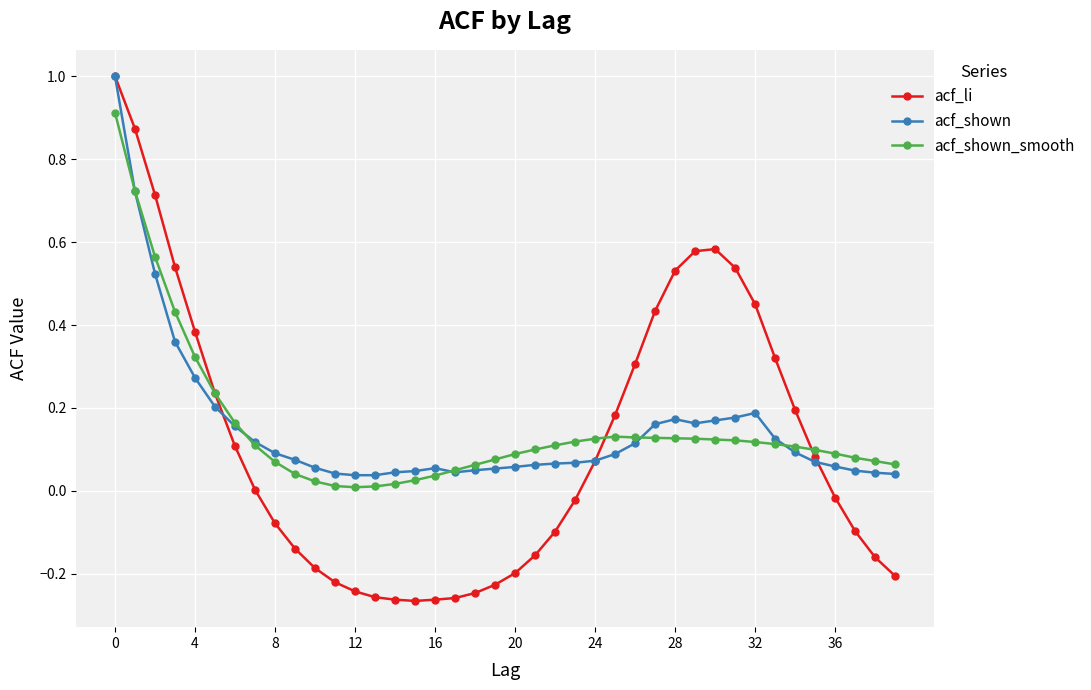

What is the value of the acf_shown point at the 1st from the left?

1.0